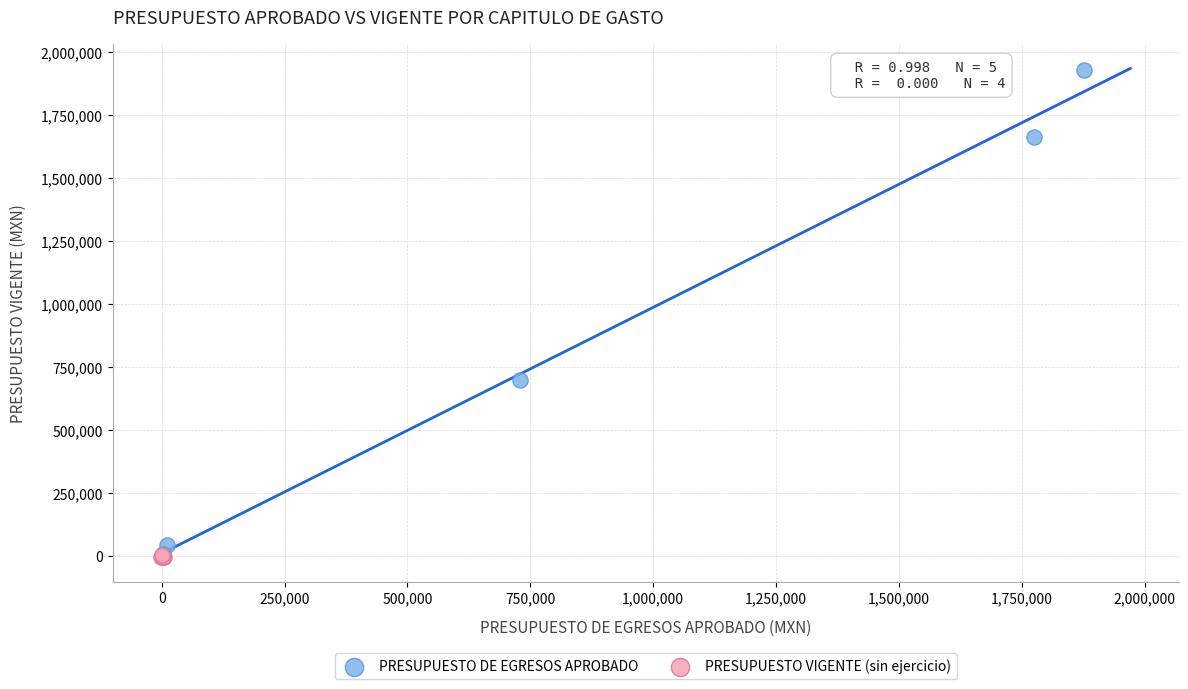

Which series contains the highest Y value?

PRESUPUESTO DE EGRESOS APROBADO